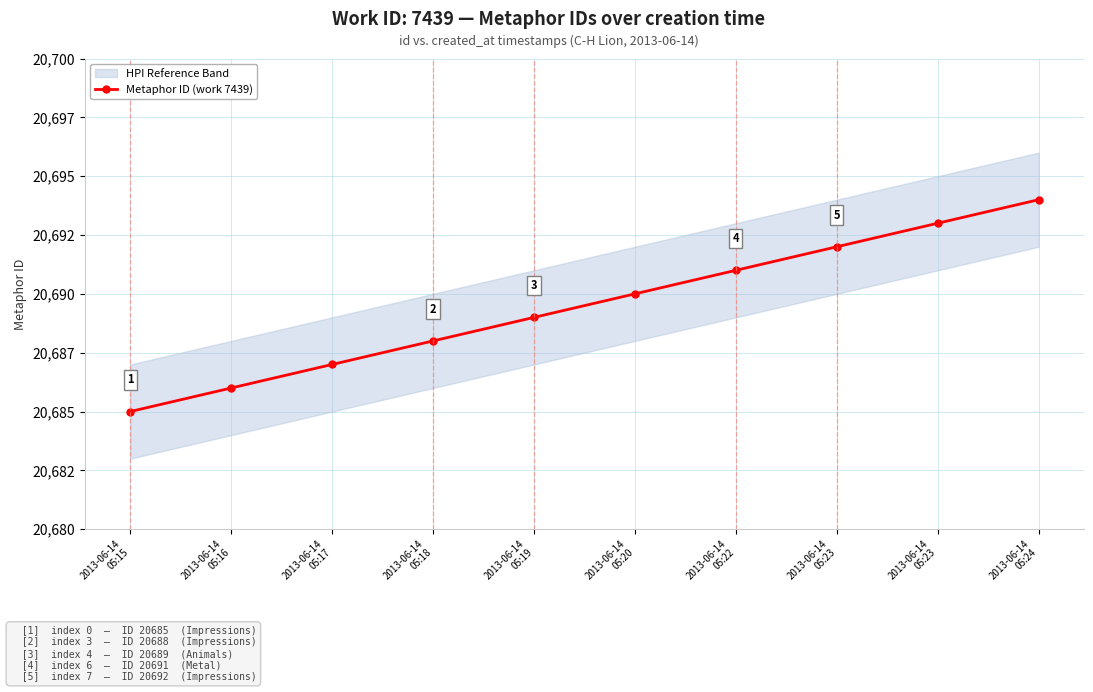

True or false: the data shows 20692 at 2013-06-14
05:23.

True